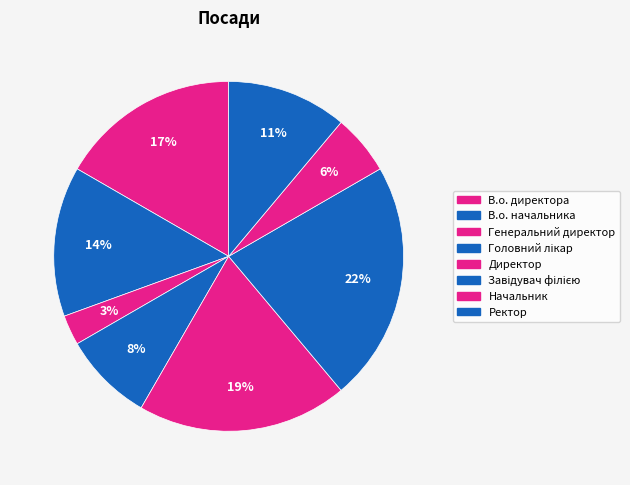

Does Начальник account for over 50% of the chart?

No